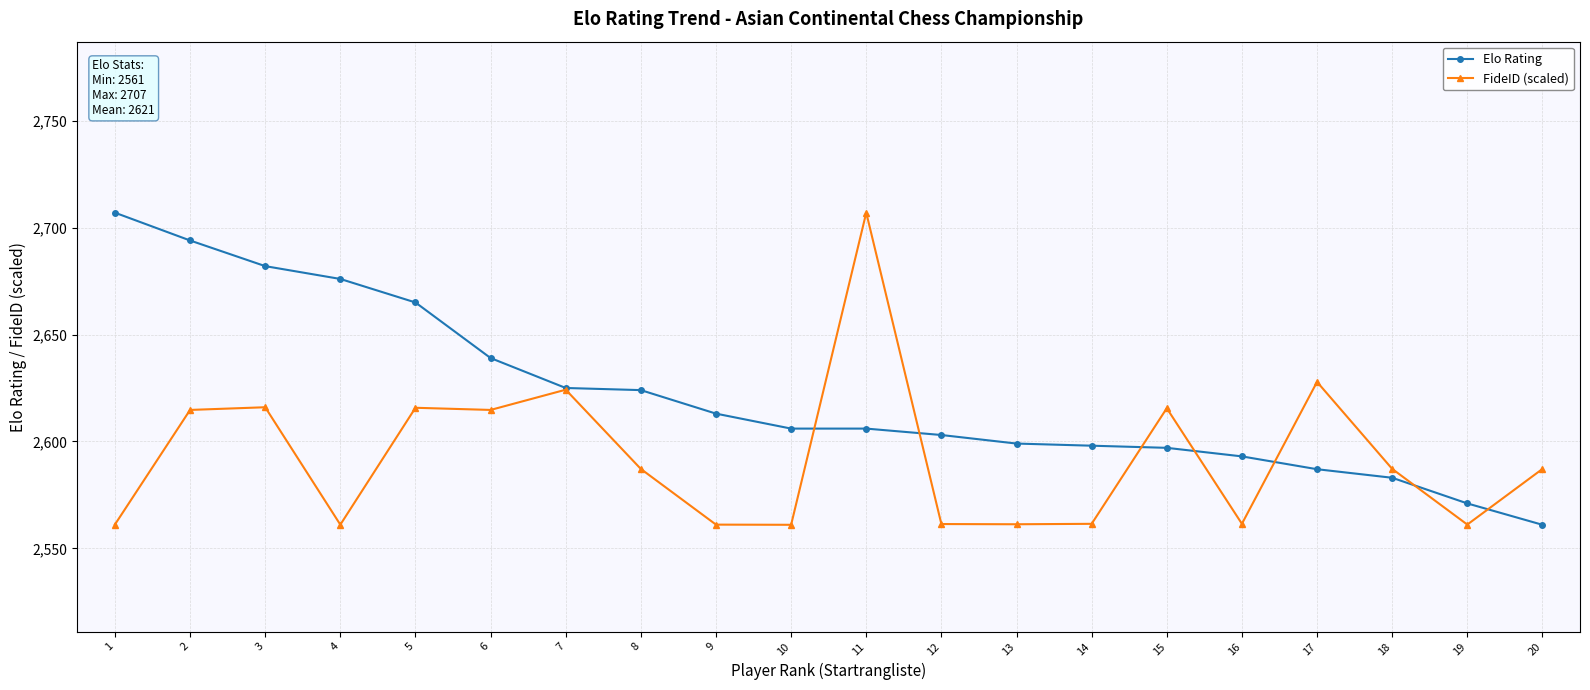

True or false: FideID (scaled) and Elo Rating intersect in this chart.

True